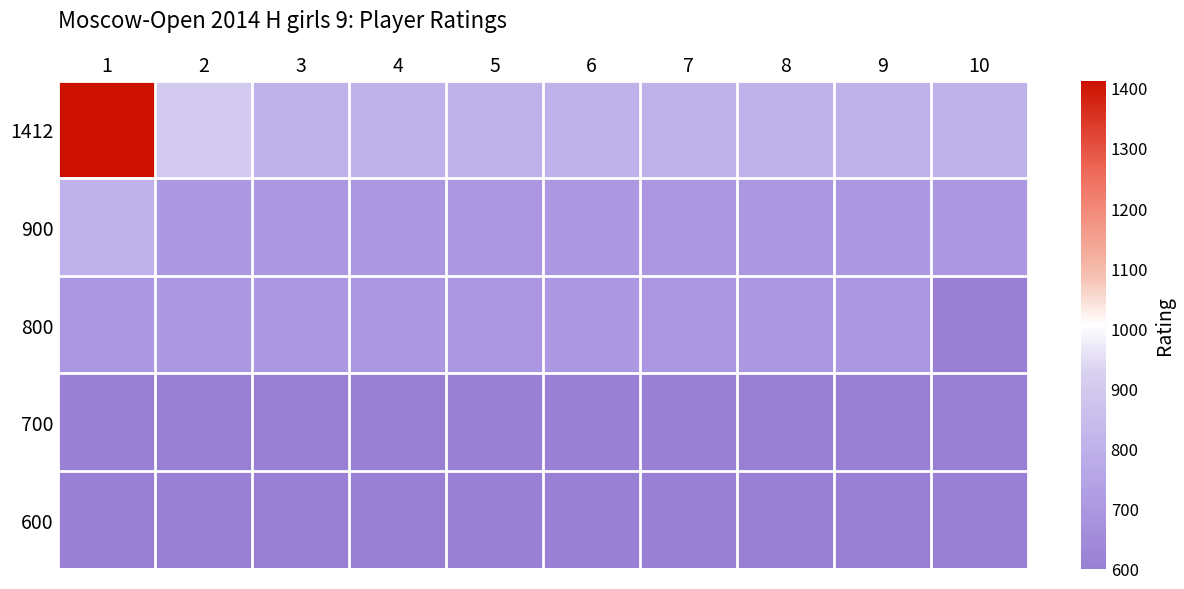

Between 4 and 9, which series saw the biggest shift?

1412